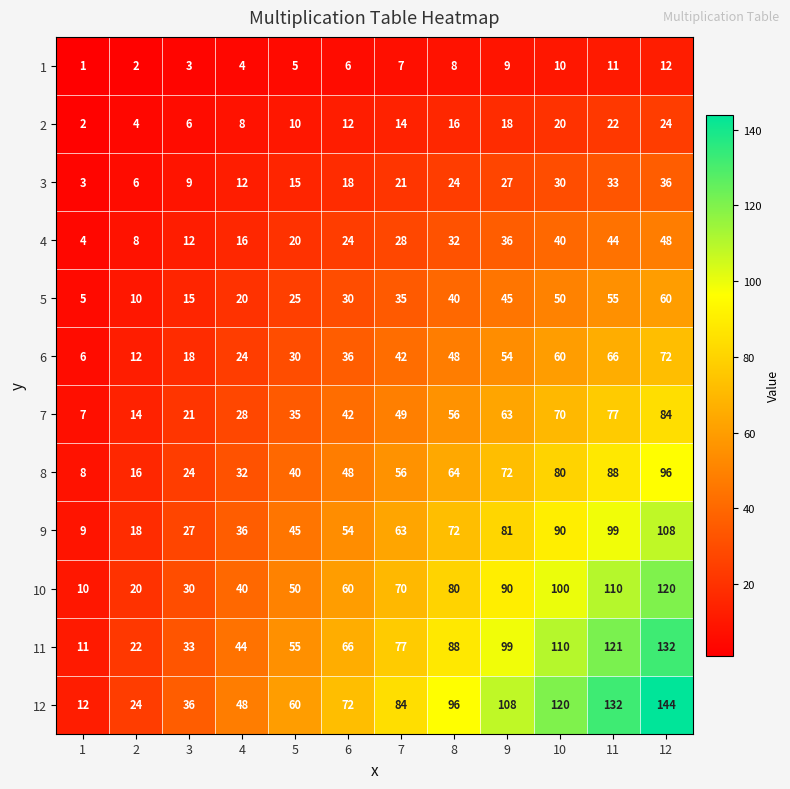

Rank the series at 6 from highest to lowest value.

12, 11, 10, 9, 8, 7, 6, 5, 4, 3, 2, 1